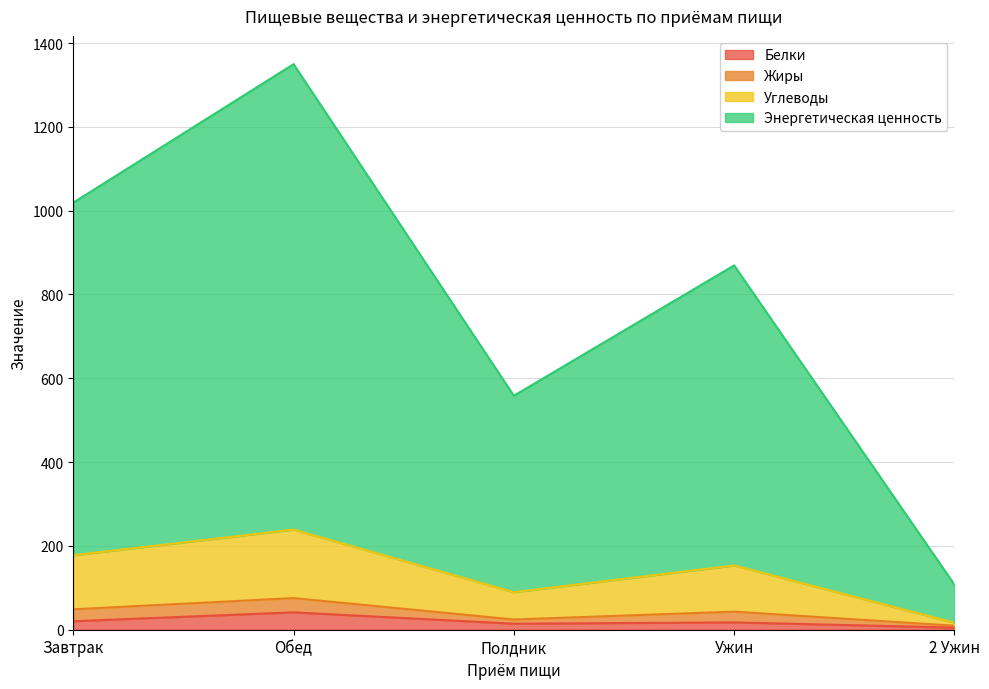

Is the value of Энергетическая ценность at Обед greater than the value of Белки at Завтрак?

Yes